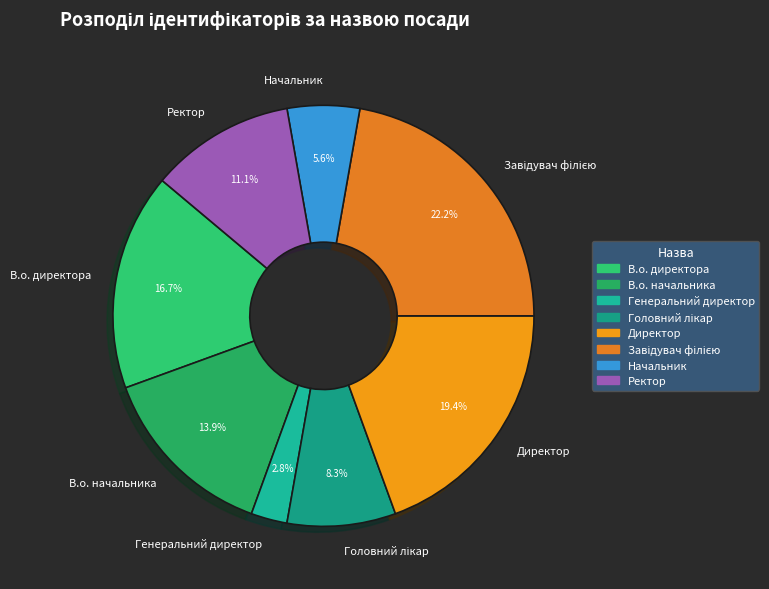

What is the ratio of the value at Начальник to the value at Ректор?

0.5